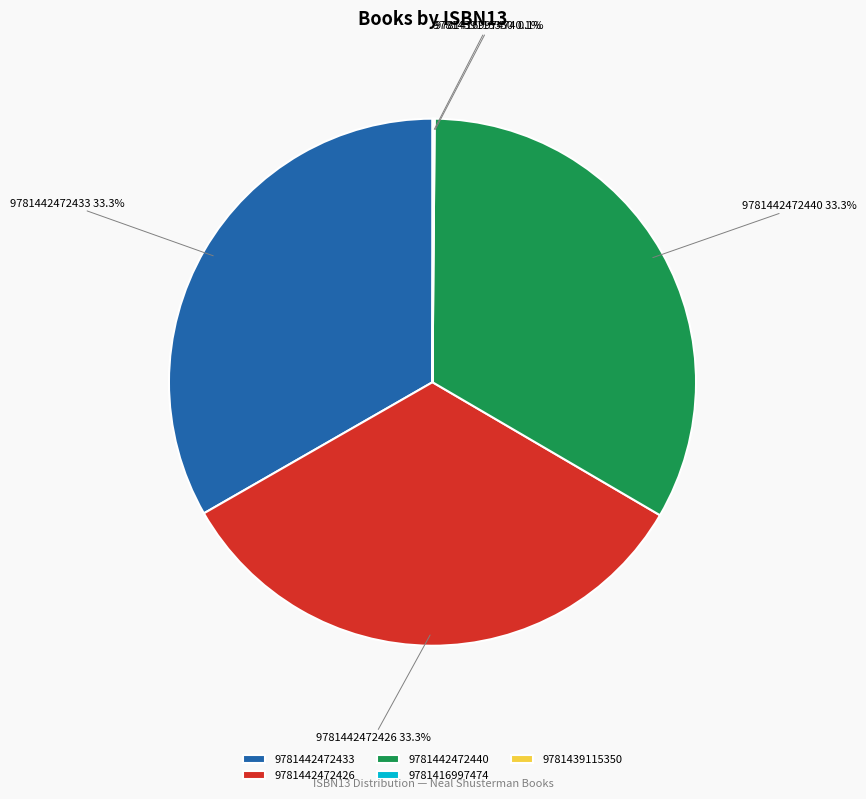

To the nearest percent, what percentage of the pie is 9781442472426?

33%